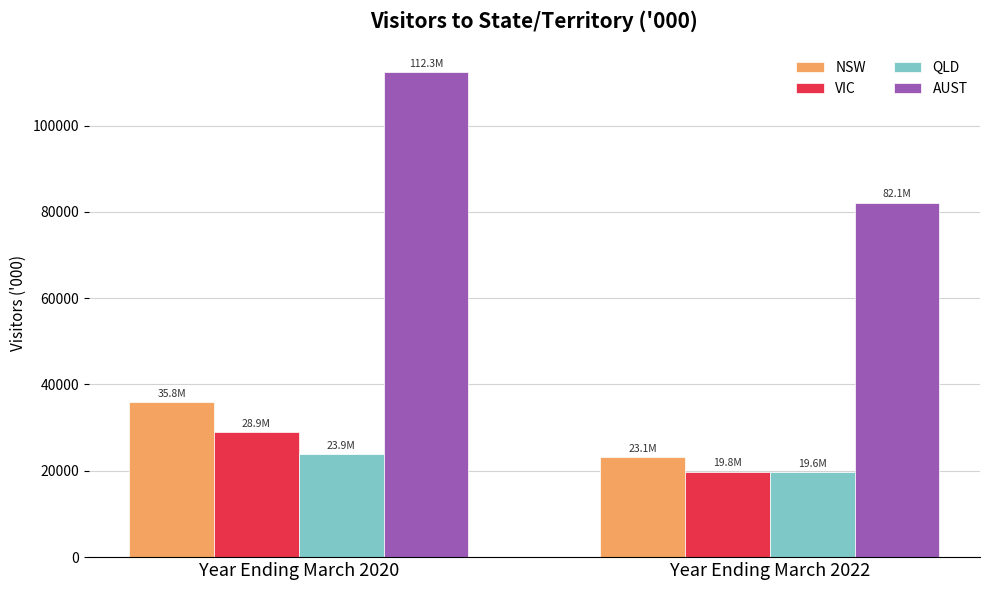

How many data points does each series have?

2